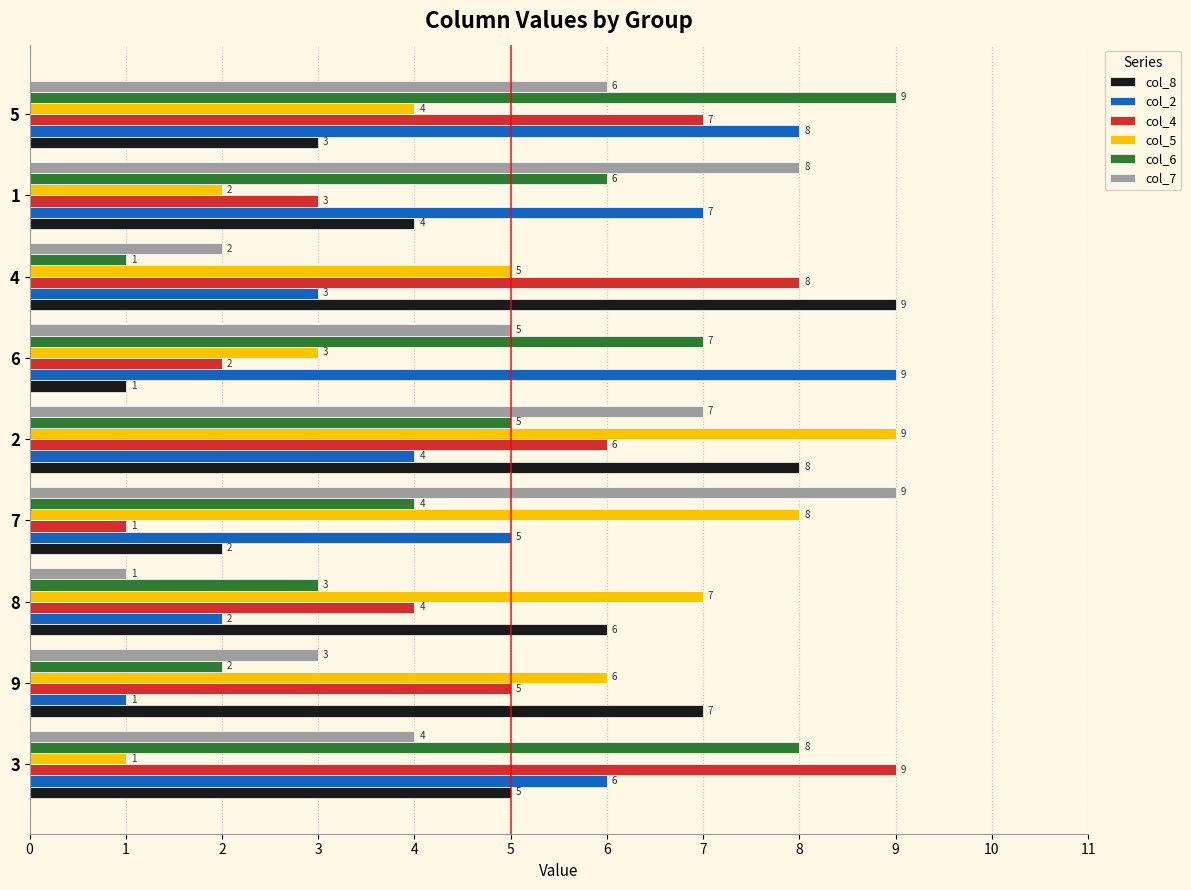

What is the total value across all series at 5?

37